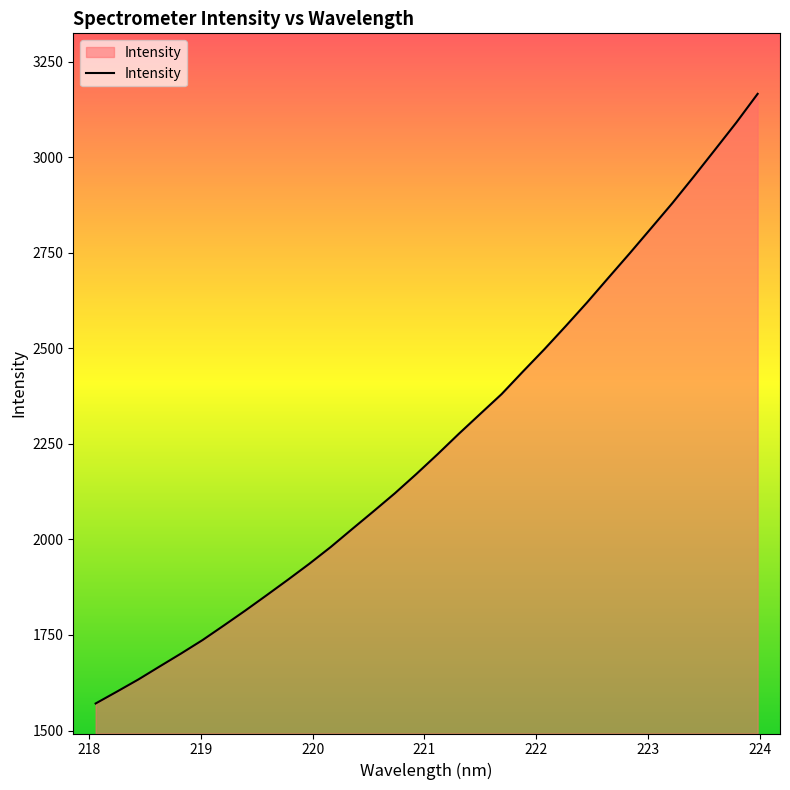

True or false: the data has more than 1 interior local peaks.

False